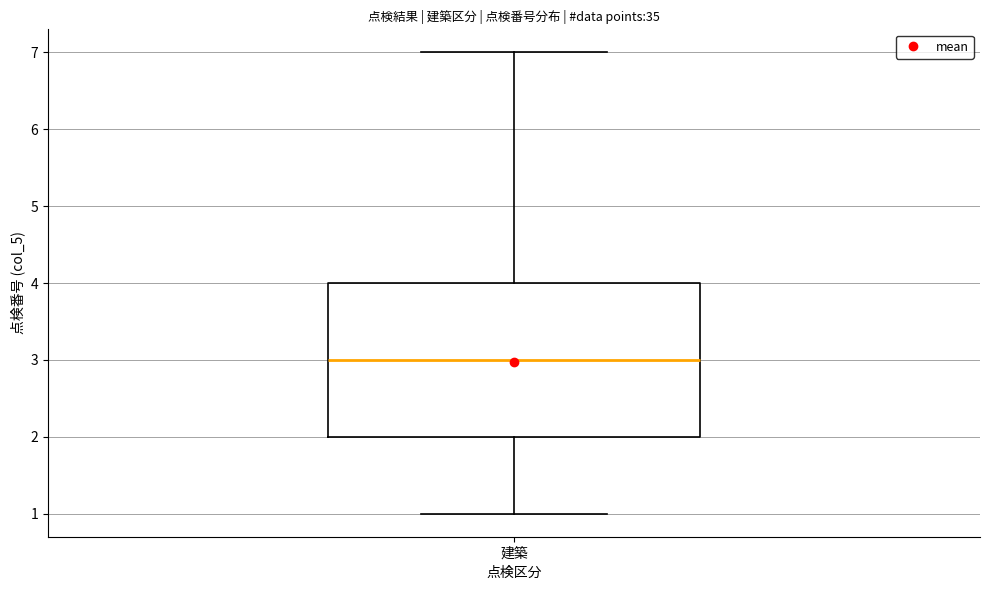

Where does the median line of the box for 建築 sit on the y-axis? The values are not printed on the chart, so give them approximately, as read against the axis.

3